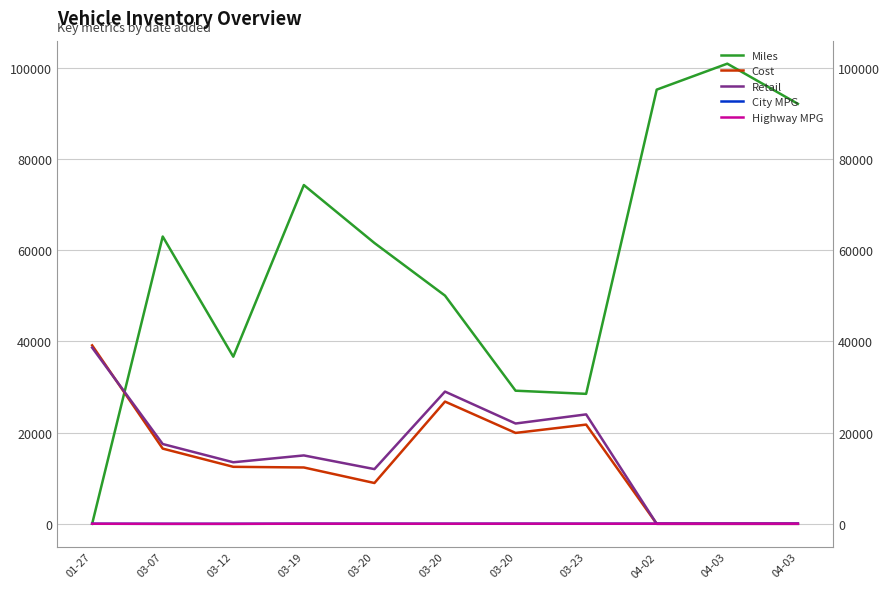

How many lines are shown in the chart?

5